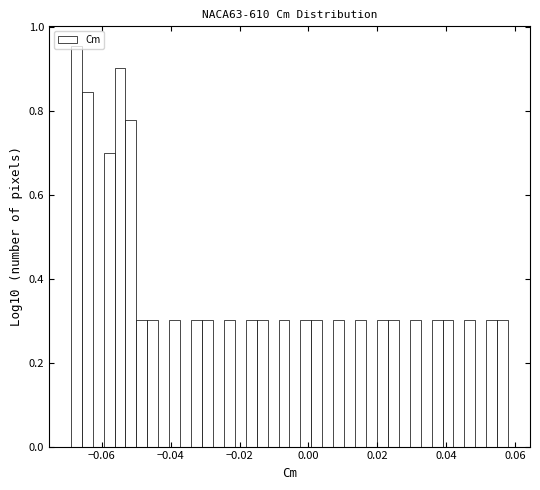

Read against the x-axis, roughly where is the centre of the tallest bar?

-0.068